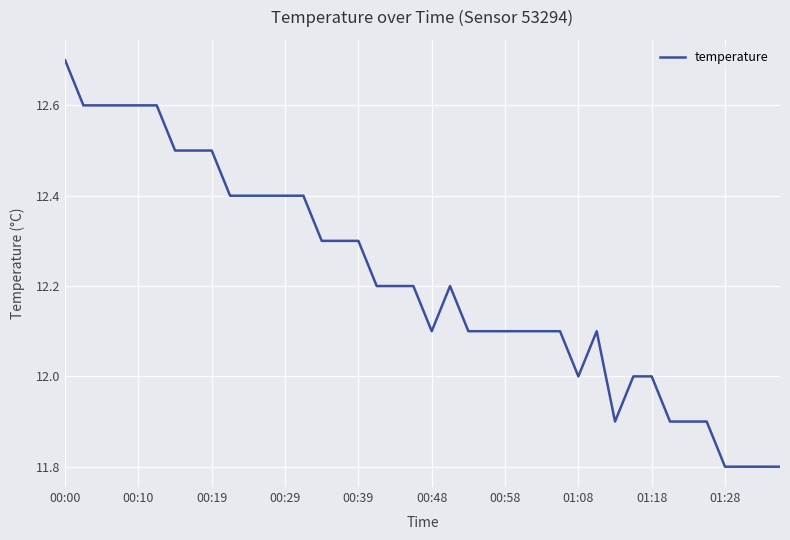

What is the difference between the maximum and minimum values?

0.9